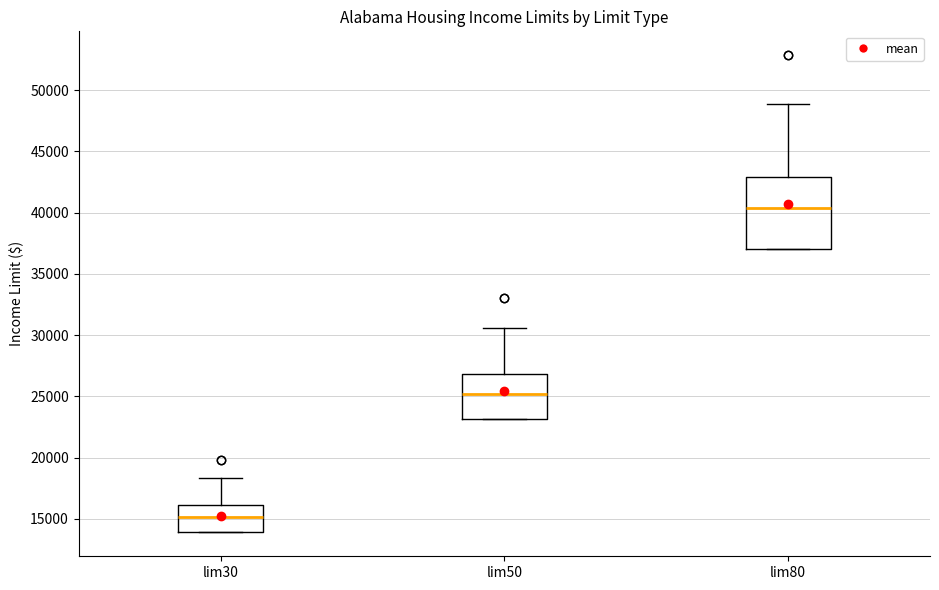

Where is the lower edge of the box for lim50 on the y-axis? The values are not printed on the chart, so give them approximately, as read against the axis.

23000